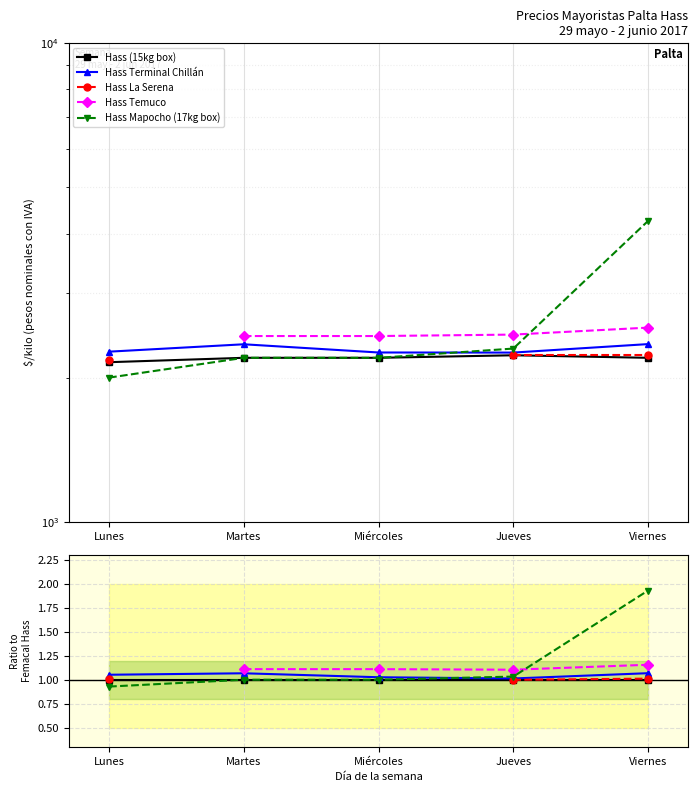

True or false: Hass Temuco and Hass La Serena intersect in this chart.

False